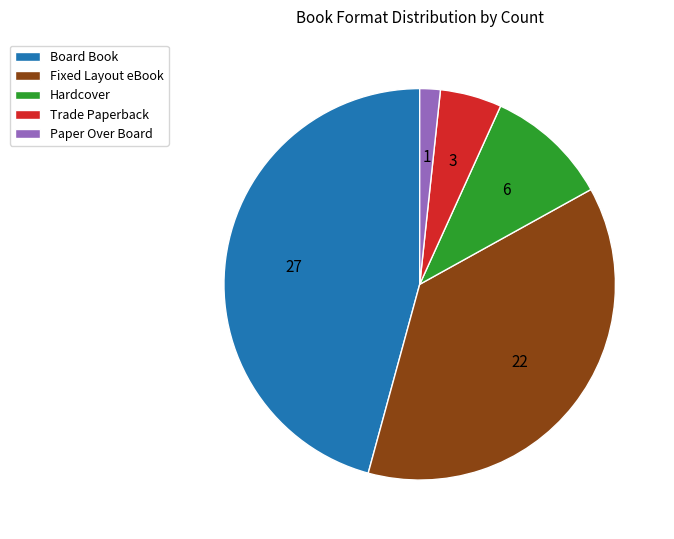

Which category has the biggest portion of the pie?

Board Book